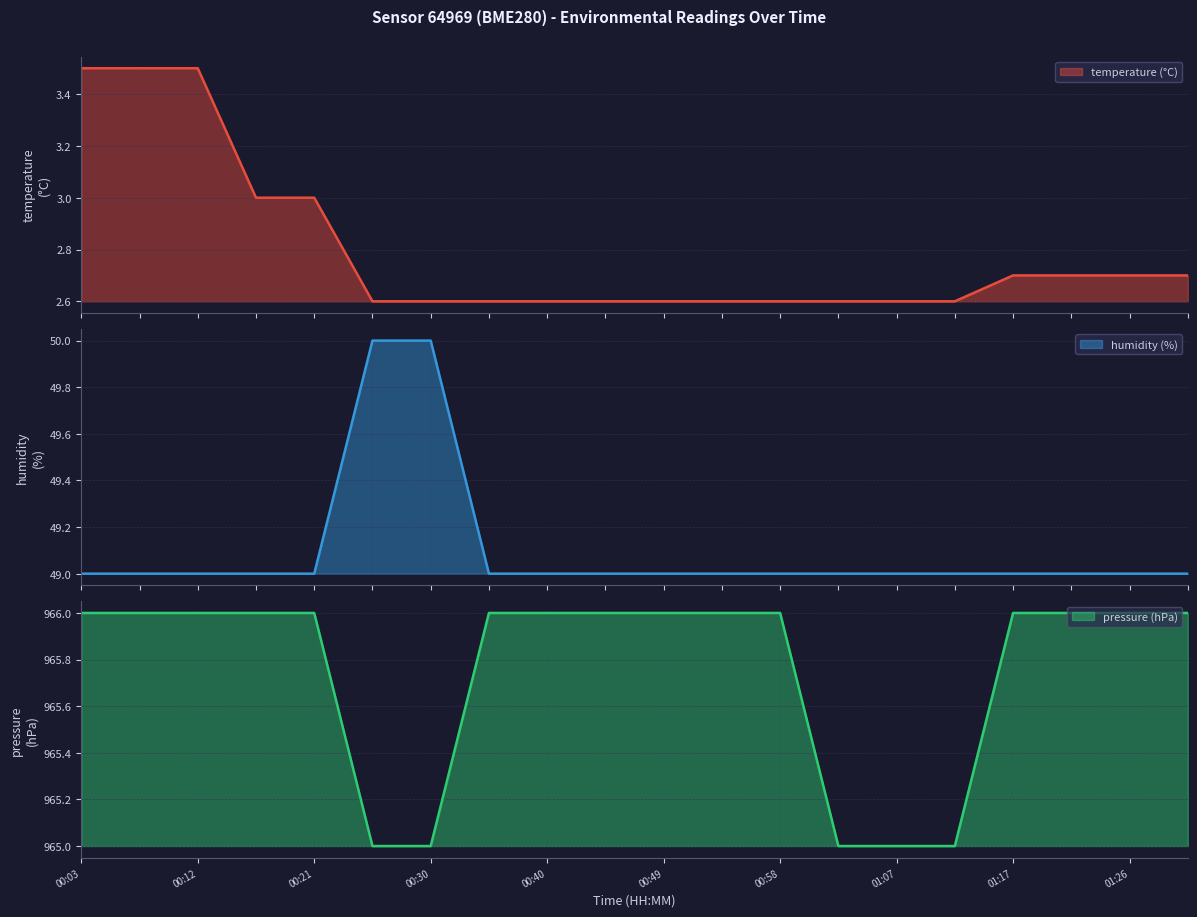

At which label does humidity reach its peak?

00:26